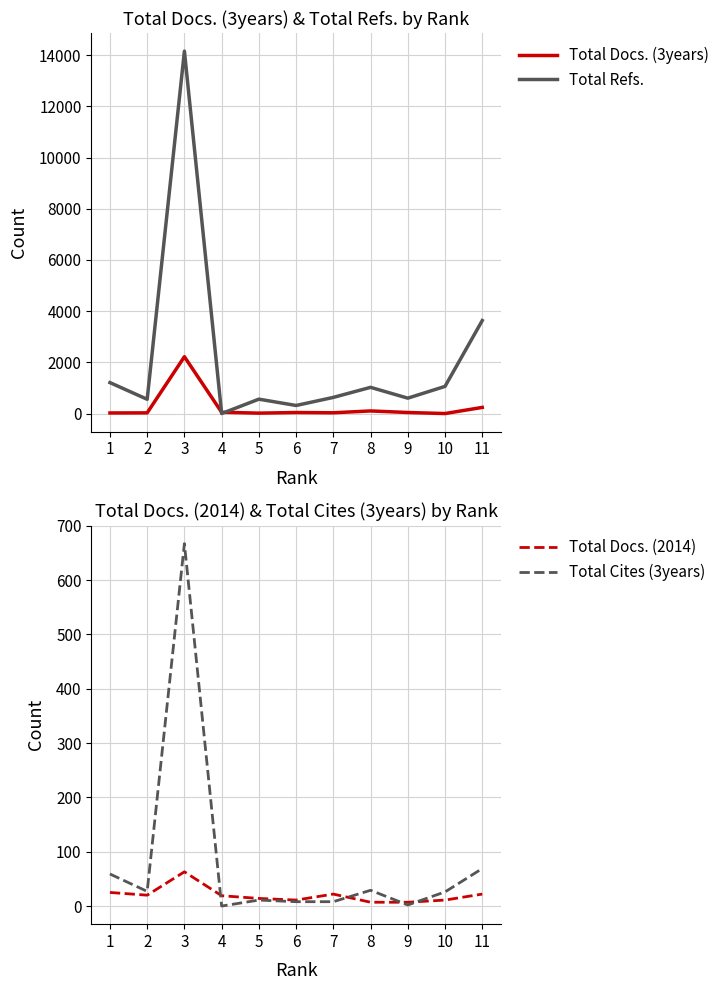

At which category is the sum across all series the highest?

3